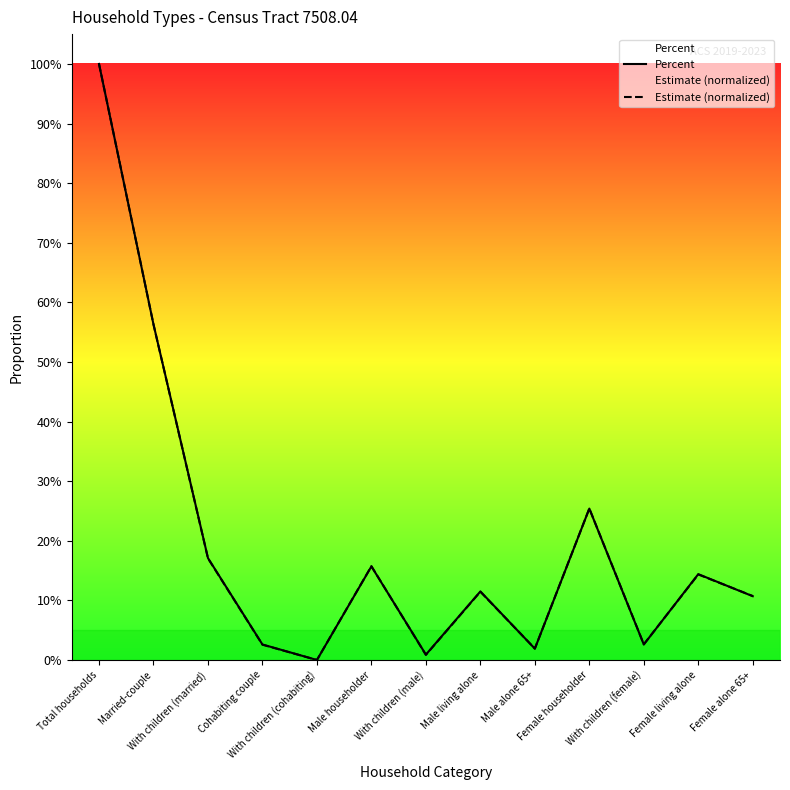

Rank the series by their average value, from highest to lowest.

Percent, Estimate (normalized)